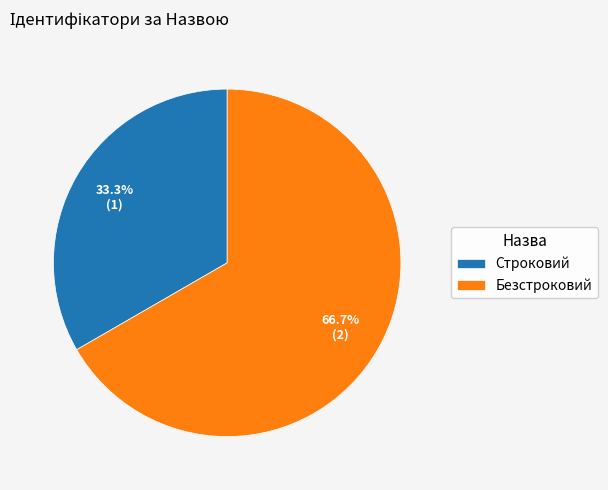

True or false: Безстроковий accounts for 56% of the total.

False